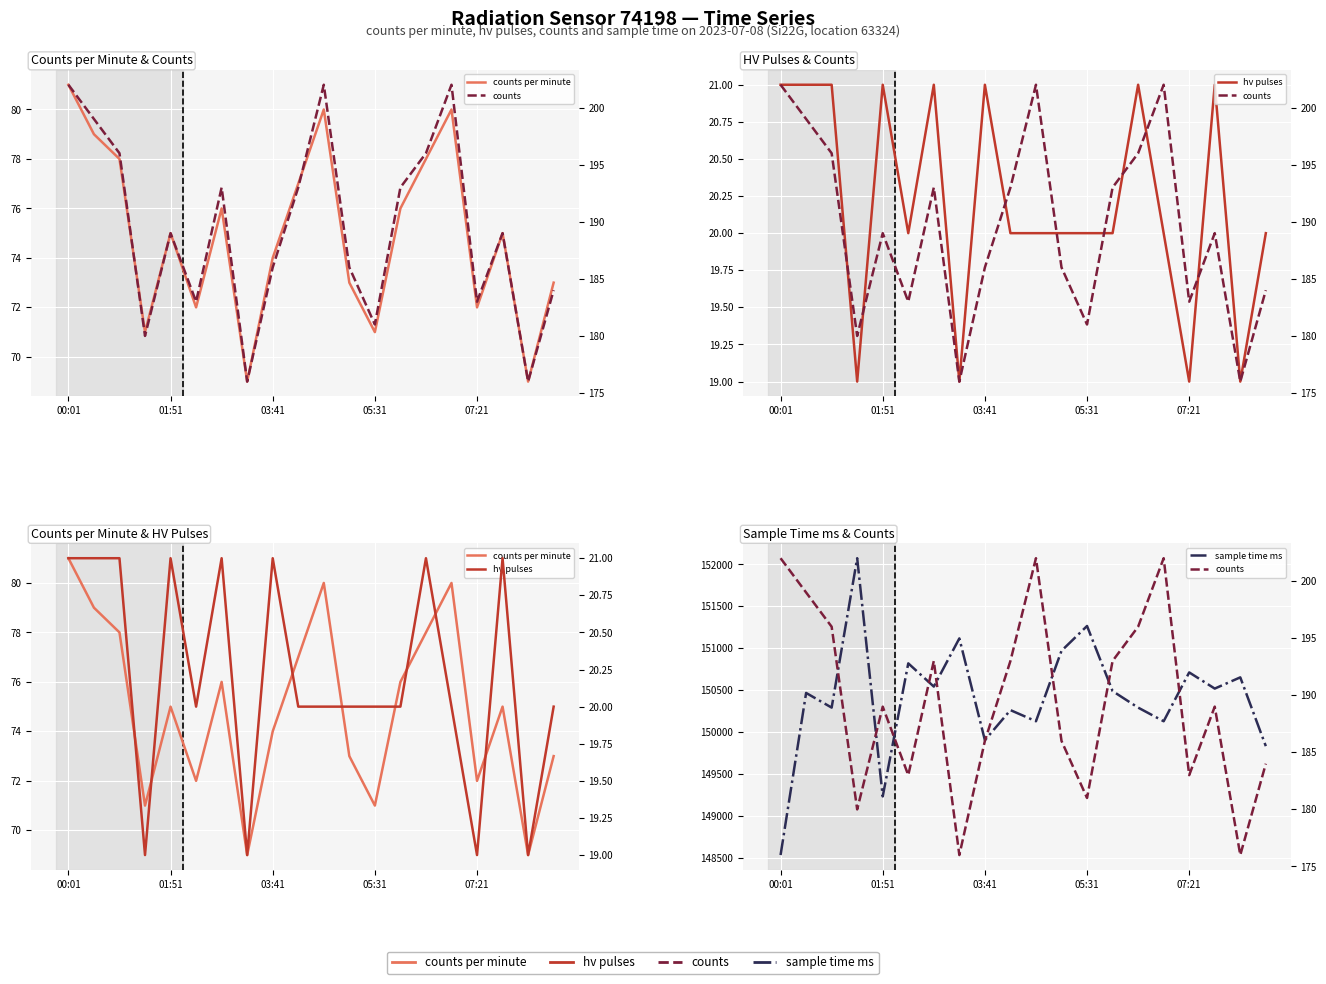

Does the chart display data point markers on the line(s)?

No